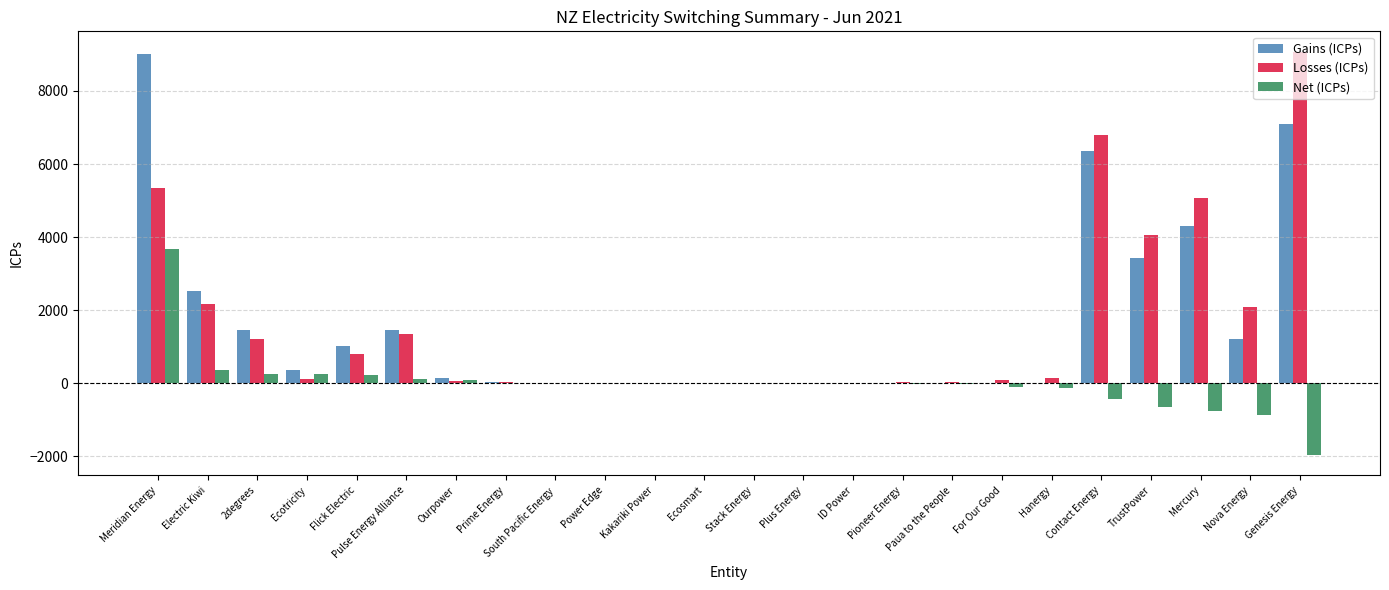

At which label is Gains (ICPs) closest to 4509?

Mercury